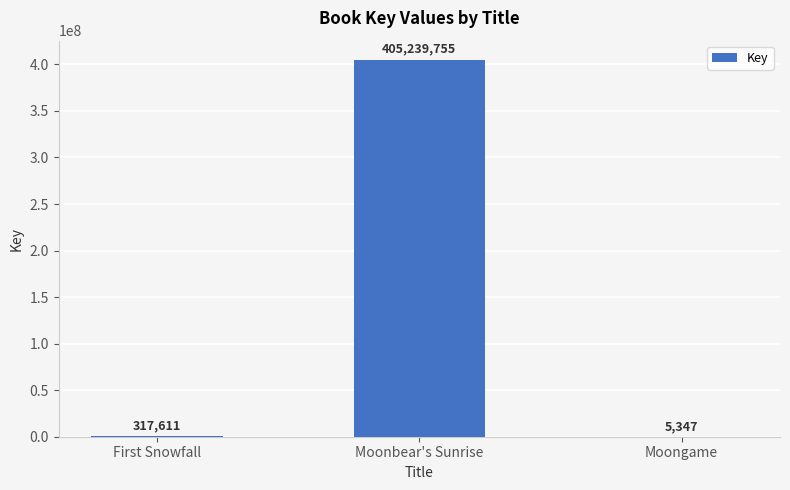

How many categories are shown in the chart?

3